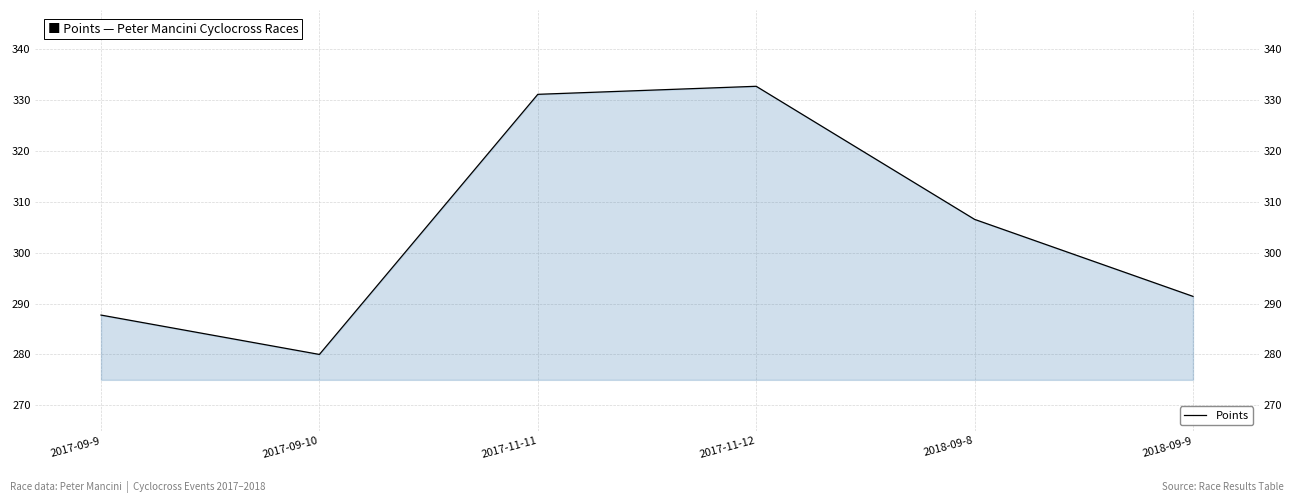

What is the change in value from 2017-09-10 to 2017-11-12?

+52.7